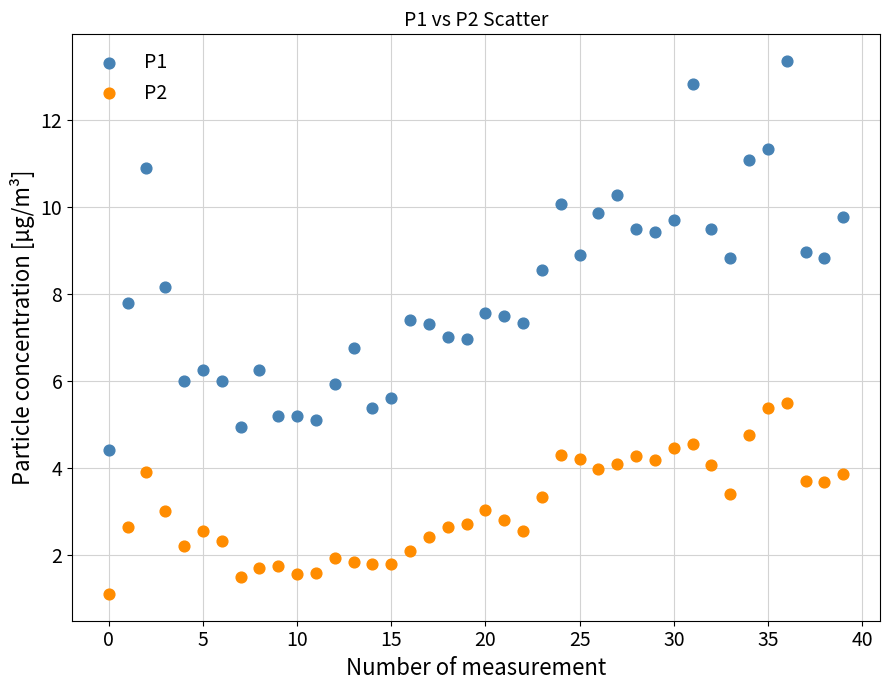

Which series has the largest Y range (max minus min)?

P1